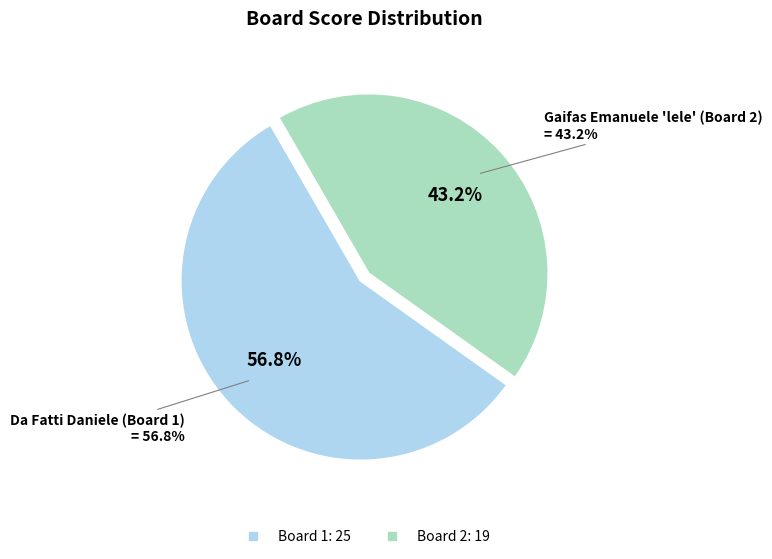

What is the majority slice?

1